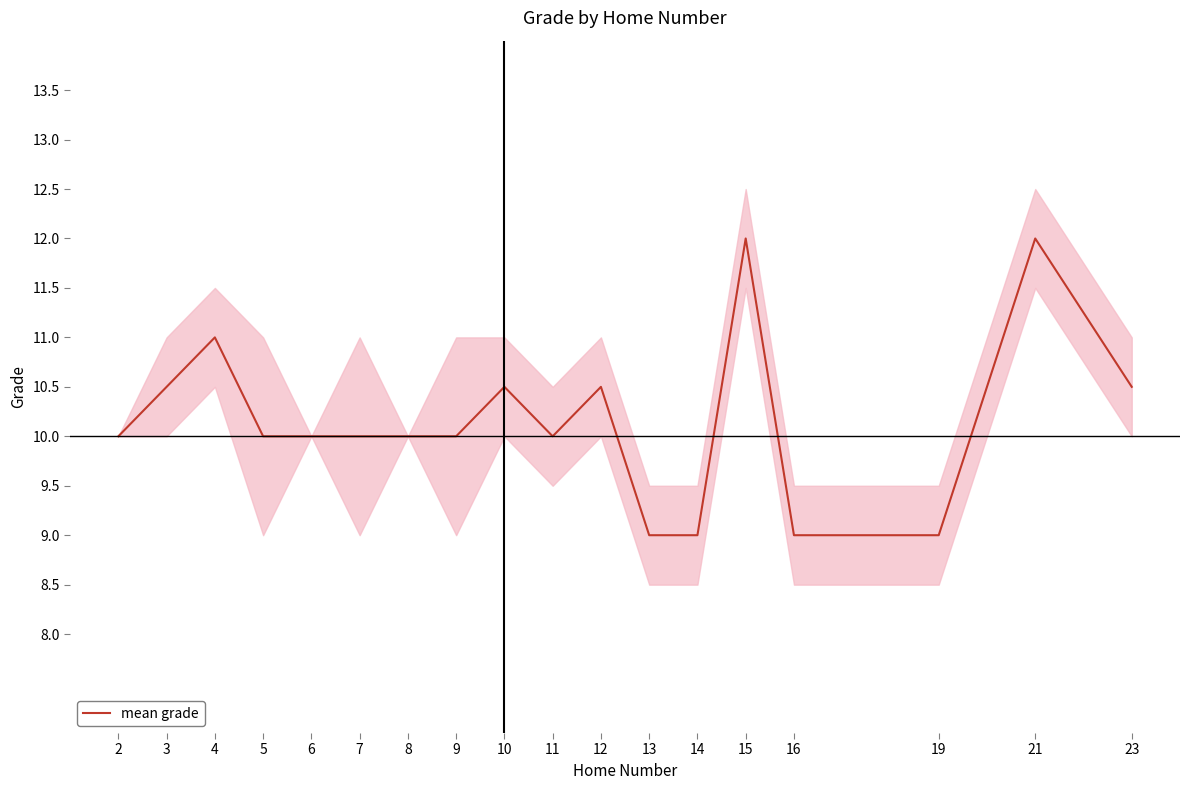

How many distinct data groups are displayed?

1